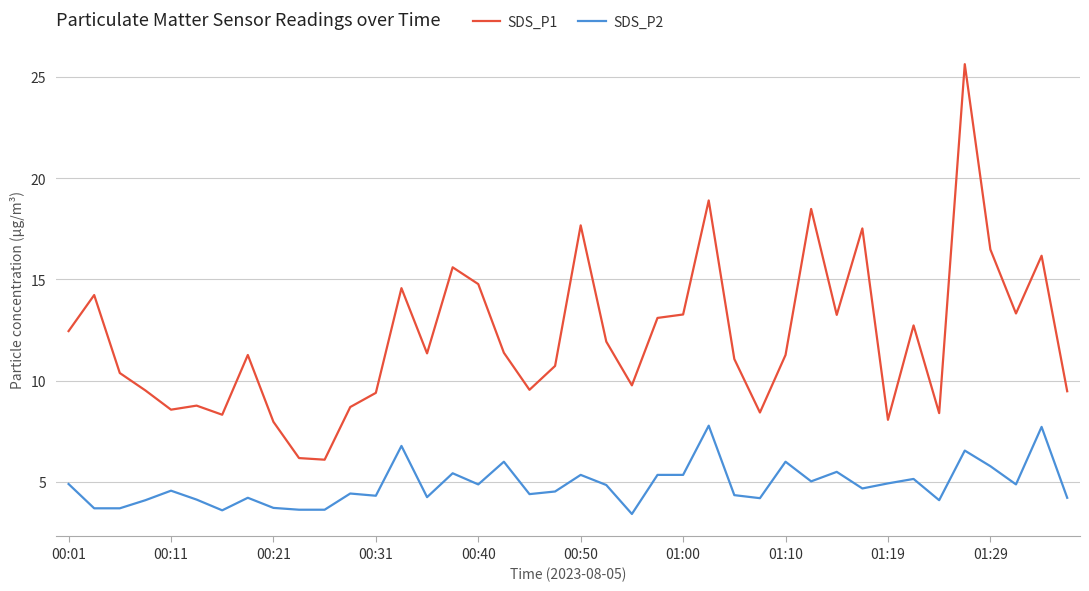

Rank the series by their maximum value, from lowest to highest.

SDS_P2, SDS_P1